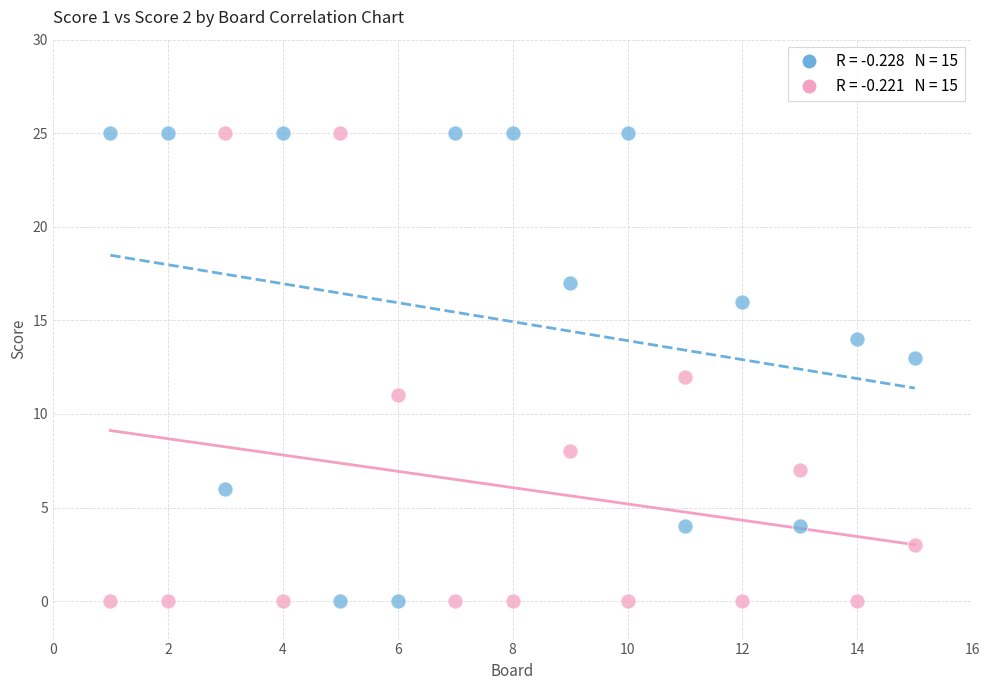

Across all data points, what is the range of Y values (max minus min)?

25